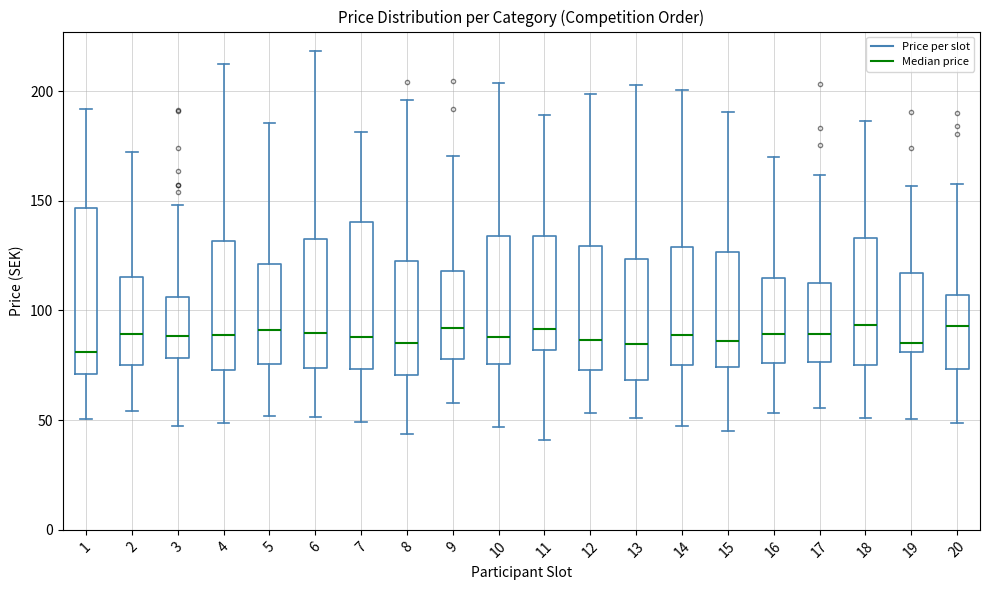

Reading left to right, read every box against the y-axis: the position of its median line, the range the box covers, and the ends of its whiskers. The values are not printed on the chart, so give them approximately, as read against the axis.

1: median 80, box 70 to 145, whiskers 50 to 190
2: median 90, box 75 to 115, whiskers 55 to 170
3: median 90, box 80 to 105, whiskers 45 to 150
4: median 90, box 75 to 130, whiskers 50 to 210
5: median 90, box 75 to 120, whiskers 50 to 185
6: median 90, box 75 to 135, whiskers 50 to 220
7: median 90, box 75 to 140, whiskers 50 to 180
8: median 85, box 70 to 125, whiskers 45 to 195
9: median 90, box 80 to 120, whiskers 60 to 170
10: median 90, box 75 to 135, whiskers 45 to 205
11: median 90, box 80 to 135, whiskers 40 to 190
12: median 85, box 75 to 130, whiskers 55 to 200
13: median 85, box 70 to 125, whiskers 50 to 205
14: median 90, box 75 to 130, whiskers 45 to 200
15: median 85, box 75 to 125, whiskers 45 to 190
16: median 90, box 75 to 115, whiskers 55 to 170
17: median 90, box 75 to 115, whiskers 55 to 160
18: median 95, box 75 to 135, whiskers 50 to 185
19: median 85, box 80 to 115, whiskers 50 to 155
20: median 95, box 75 to 105, whiskers 50 to 155